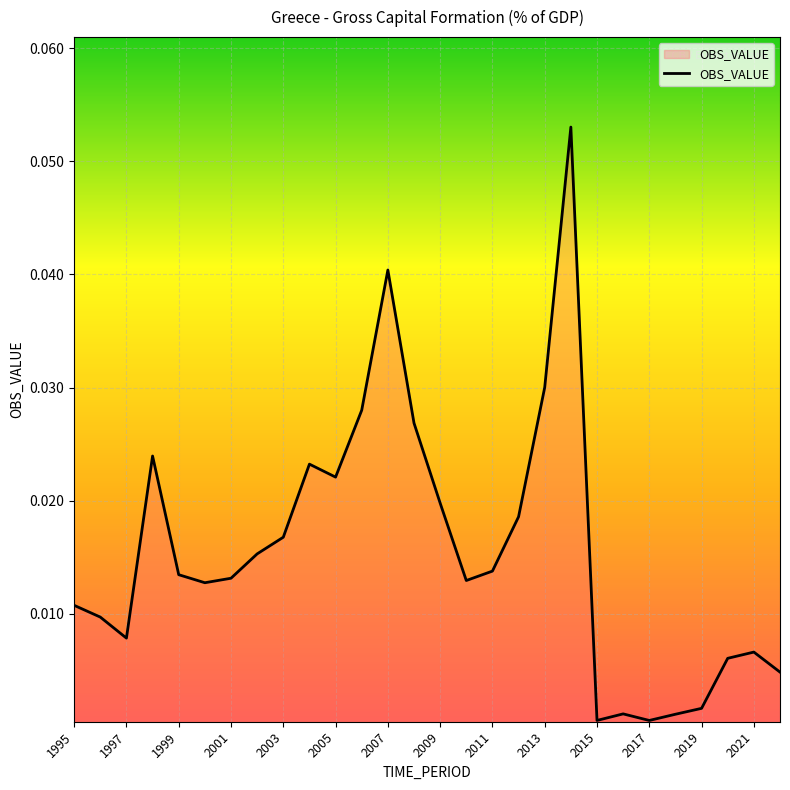

What is the sum of all values?

0.4